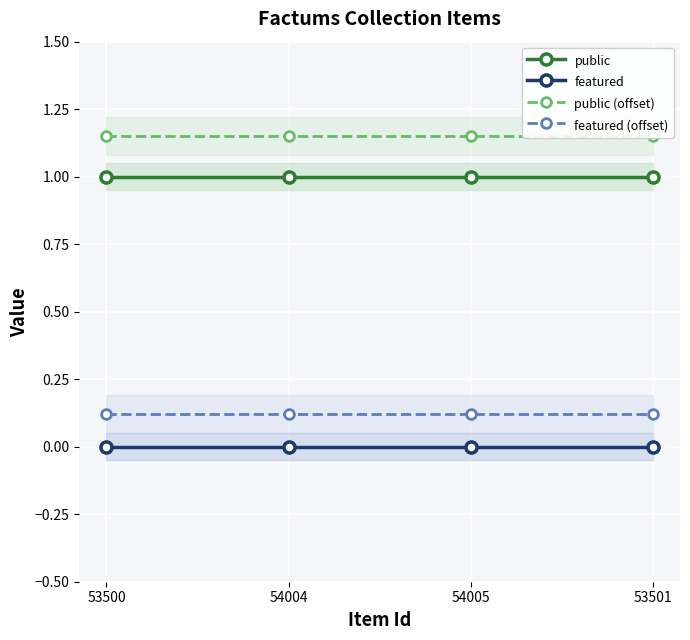

Is the value of featured (offset) at 53500 greater than the value of featured at 54004?

Yes